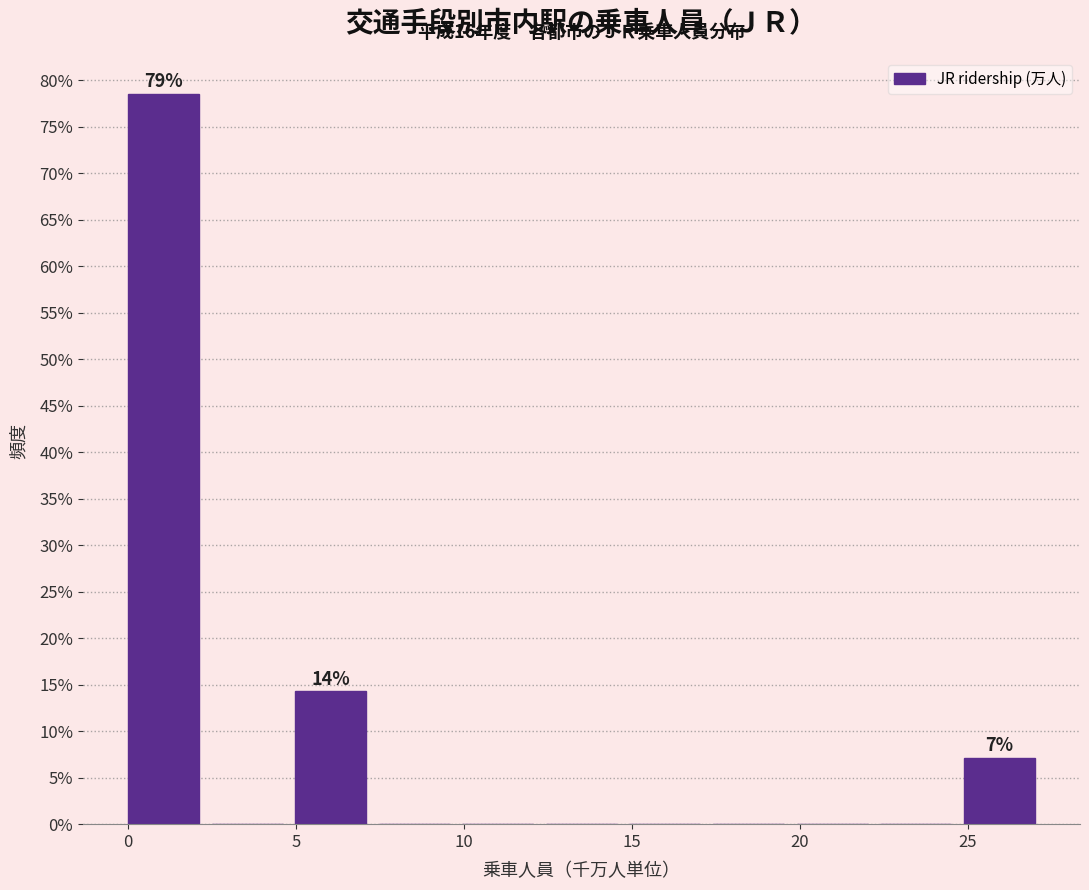

Over which range of the x-axis is the bar tallest?

0.0 to 2.5